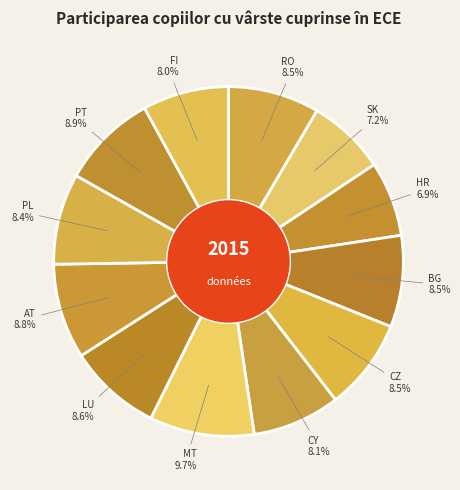

What percentage is the SK slice, to the nearest percent?

7%